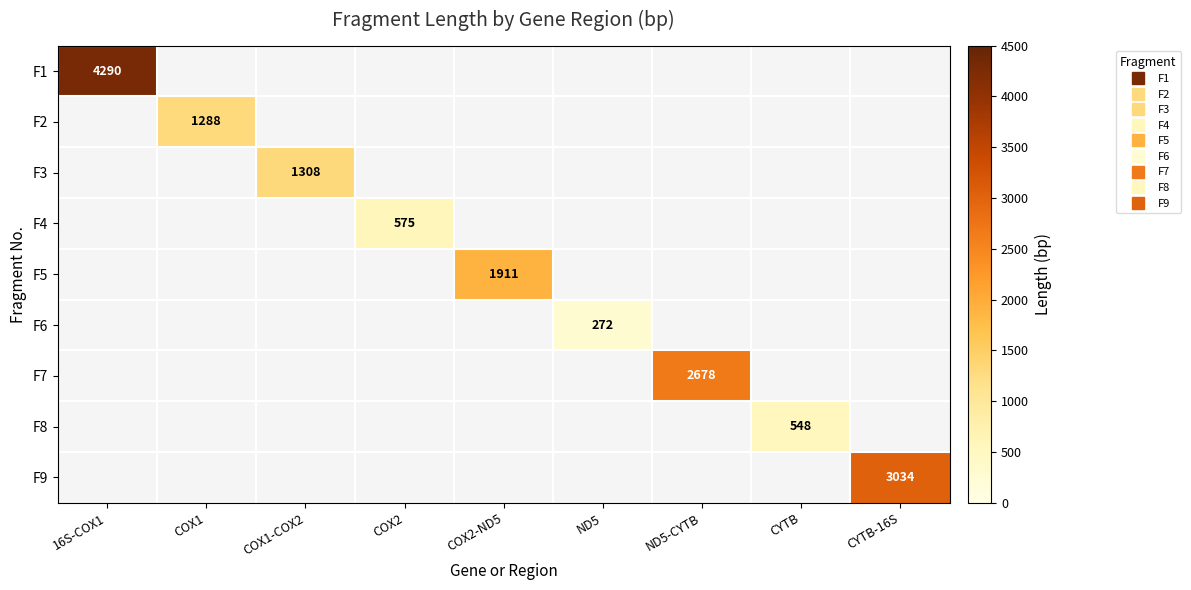

What is the greatest value displayed?

4290